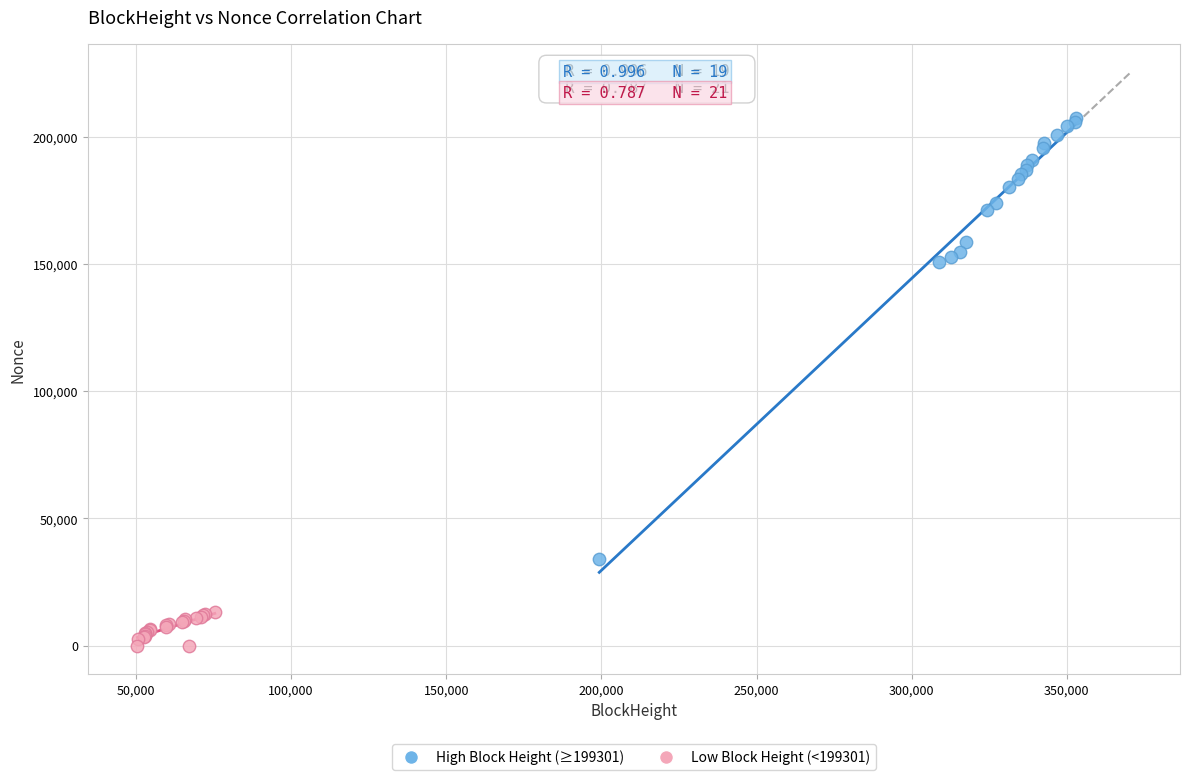

Which series reaches the maximum Y coordinate?

High Block Height (≥199301)